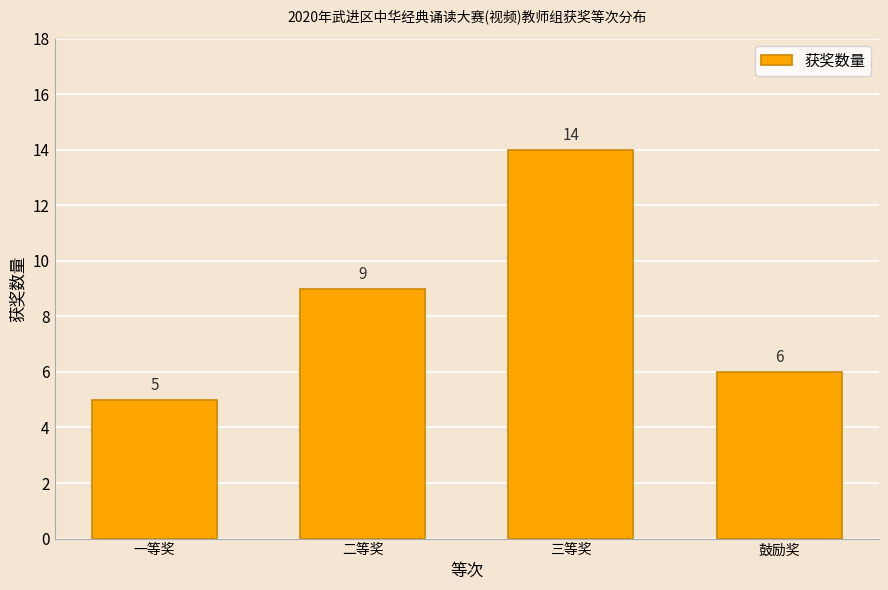

What is the value of the 3rd bar from the left?

14